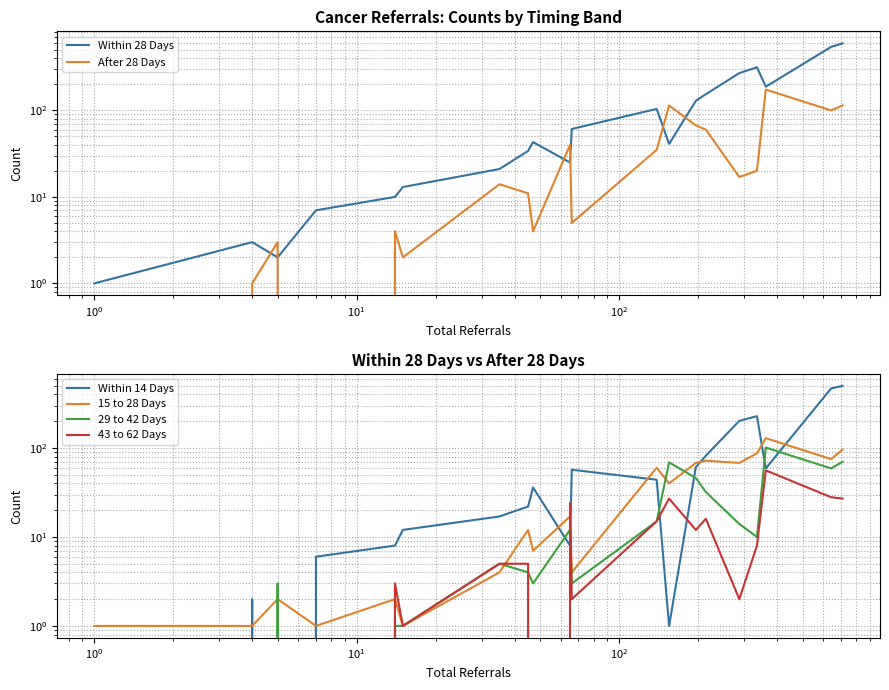

Does the chart display data point markers on the line(s)?

No